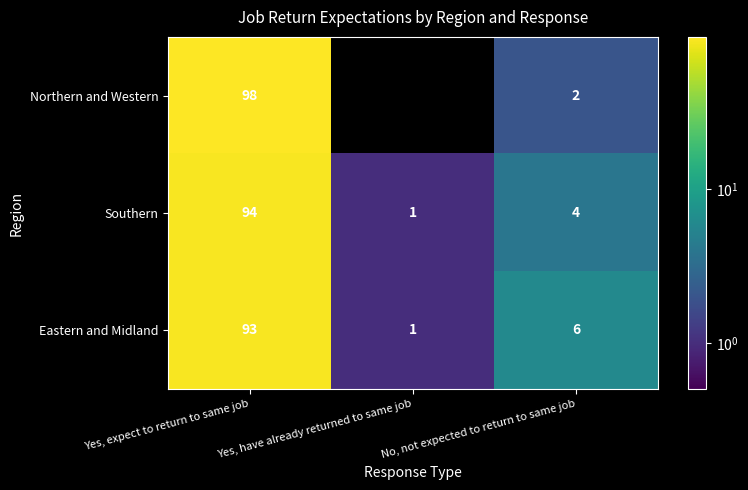

What is the sum of the Northern and Western values at No, not expected to return to same job and Yes, expect to return to same job?

100